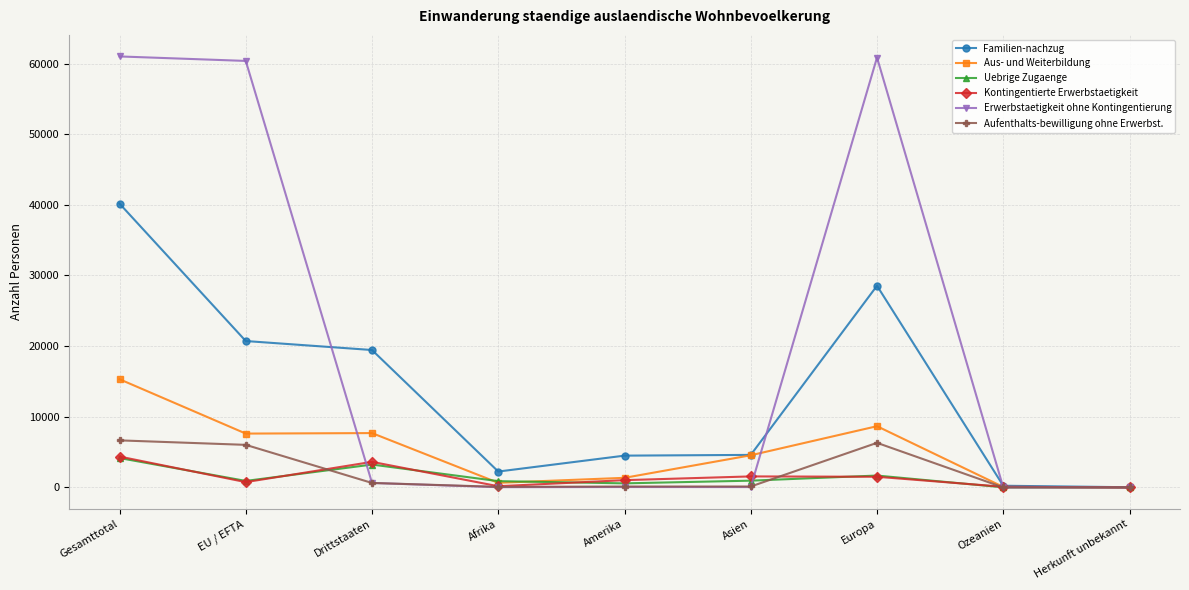

Where is the first local minimum for Uebrige Zugaenge?

EU / EFTA